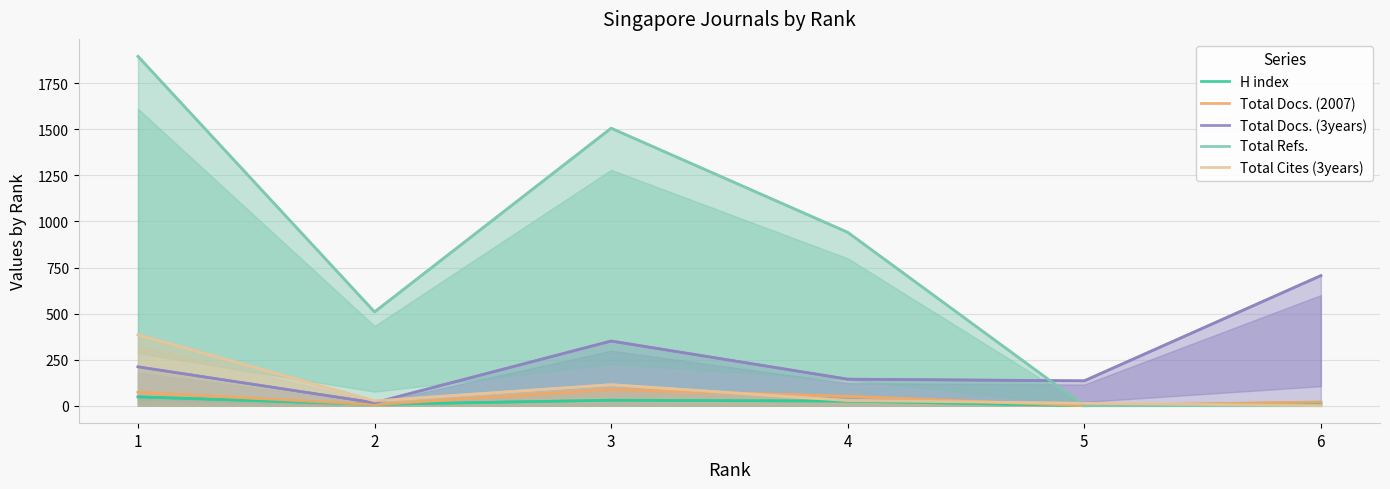

What is the sum of all Total Docs. (2007) values?

238